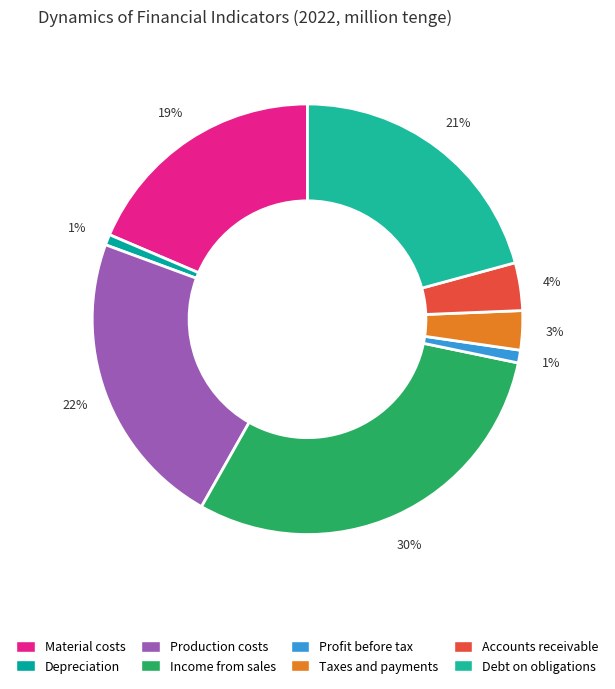

What is the smallest slice in the pie chart?

Depreciation